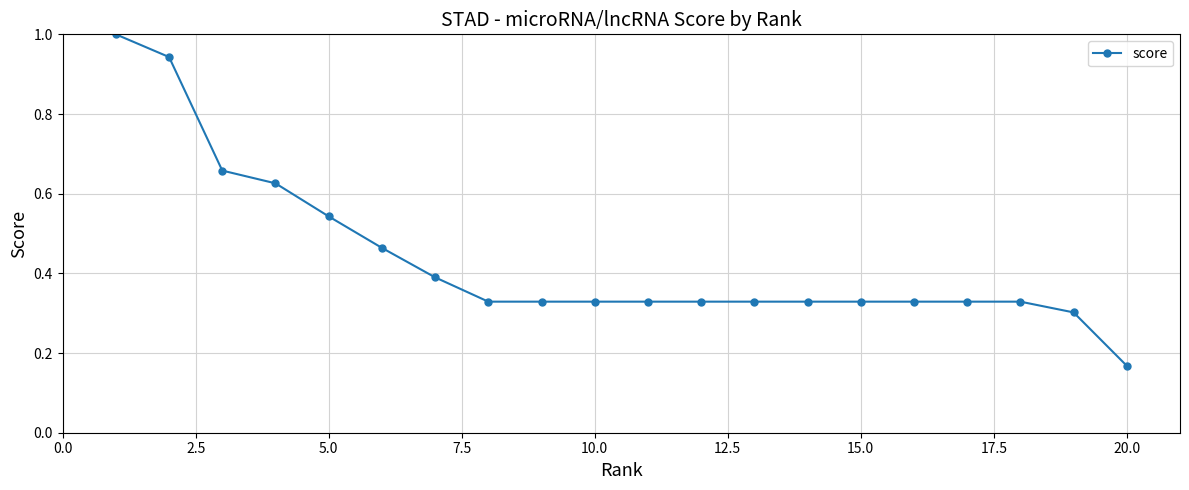

What is the difference between the maximum and minimum values?

0.8